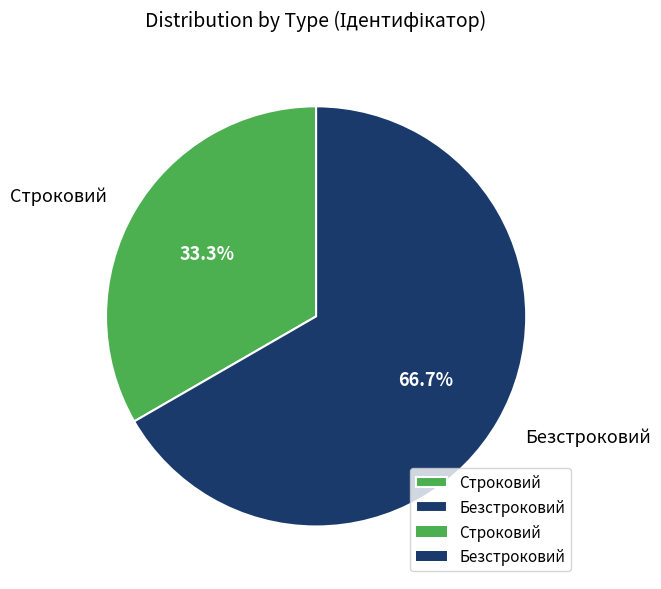

What percentage do Строковий and Безстроковий together represent?

100.0%